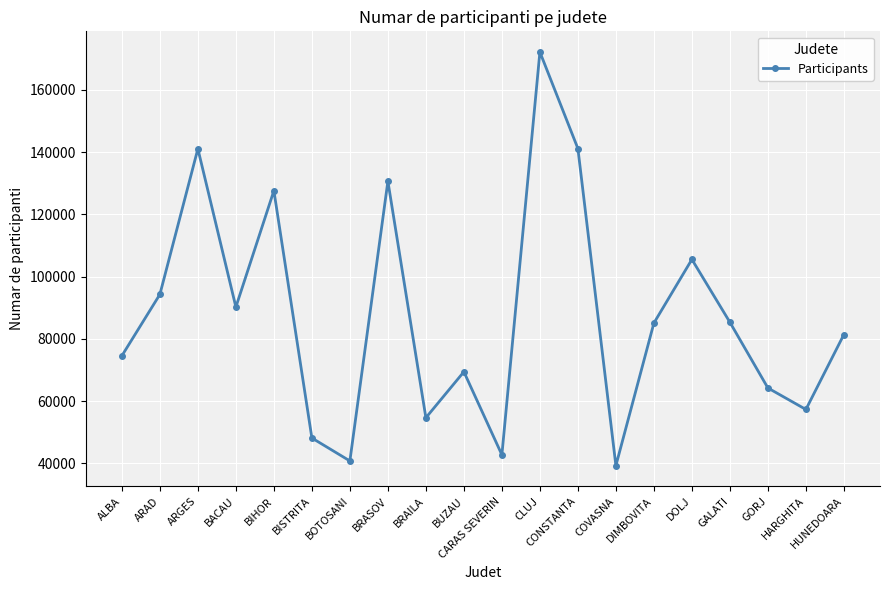

Where is the first local minimum?

BACAU